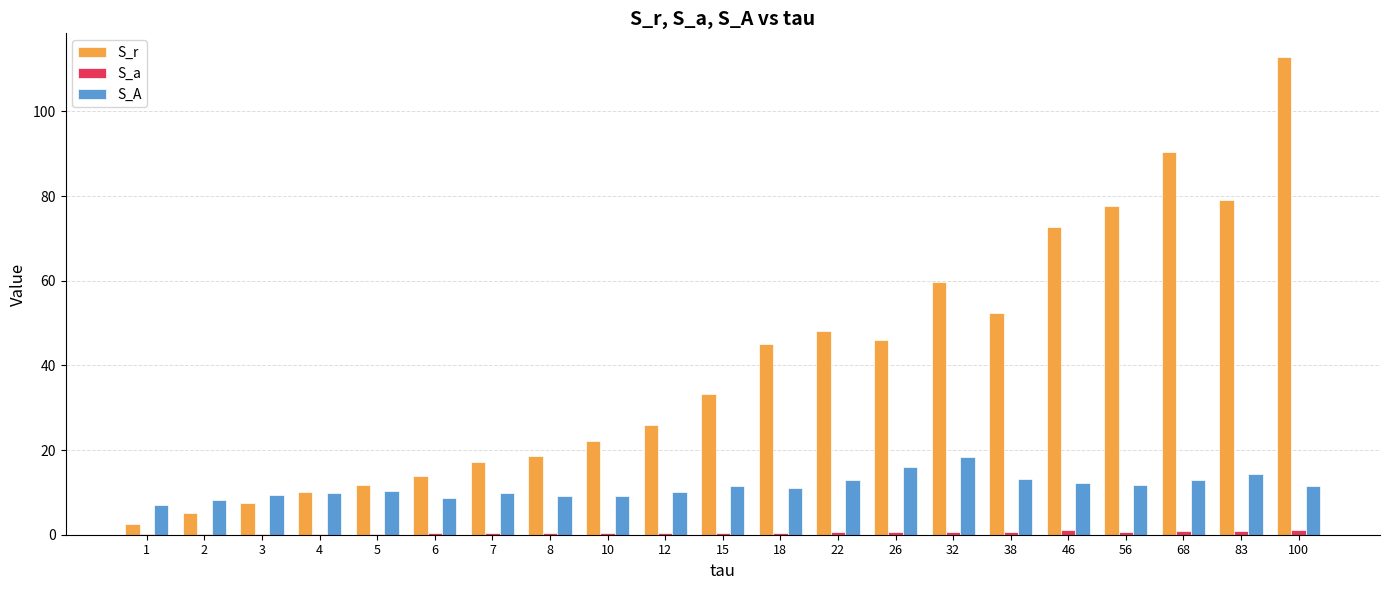

Which series changed the most between 32 and 46?

S_r